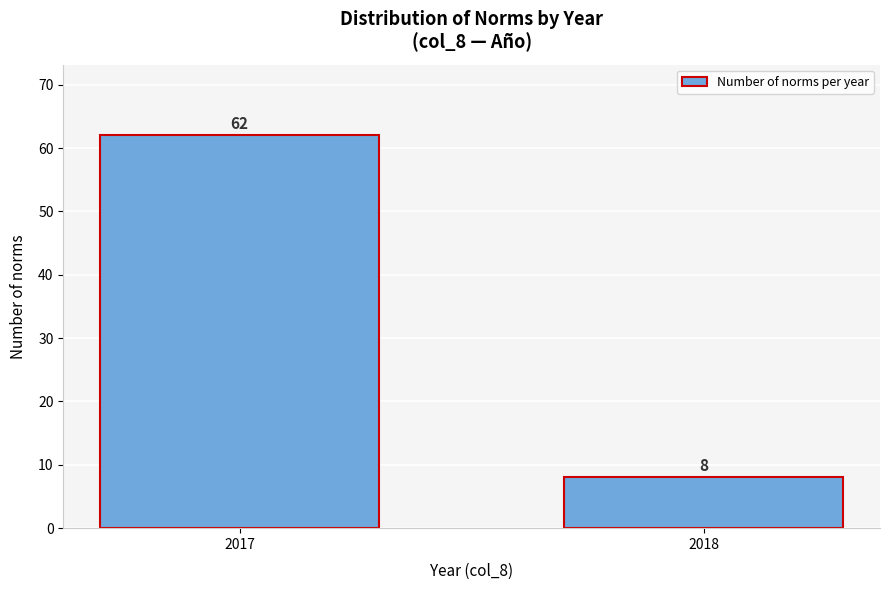

Reading left to right, transcribe all the data shown in this chart.

2017=62	2018=8